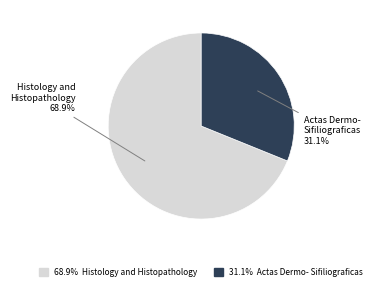

Count the number of slices in the pie.

2